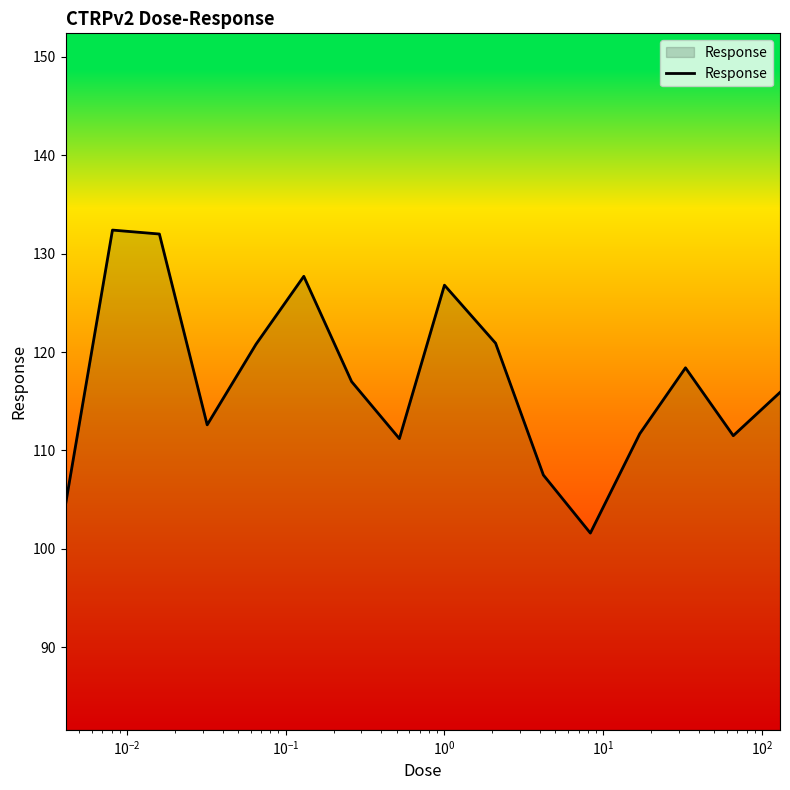

What is the difference between the maximum and minimum values?

30.8